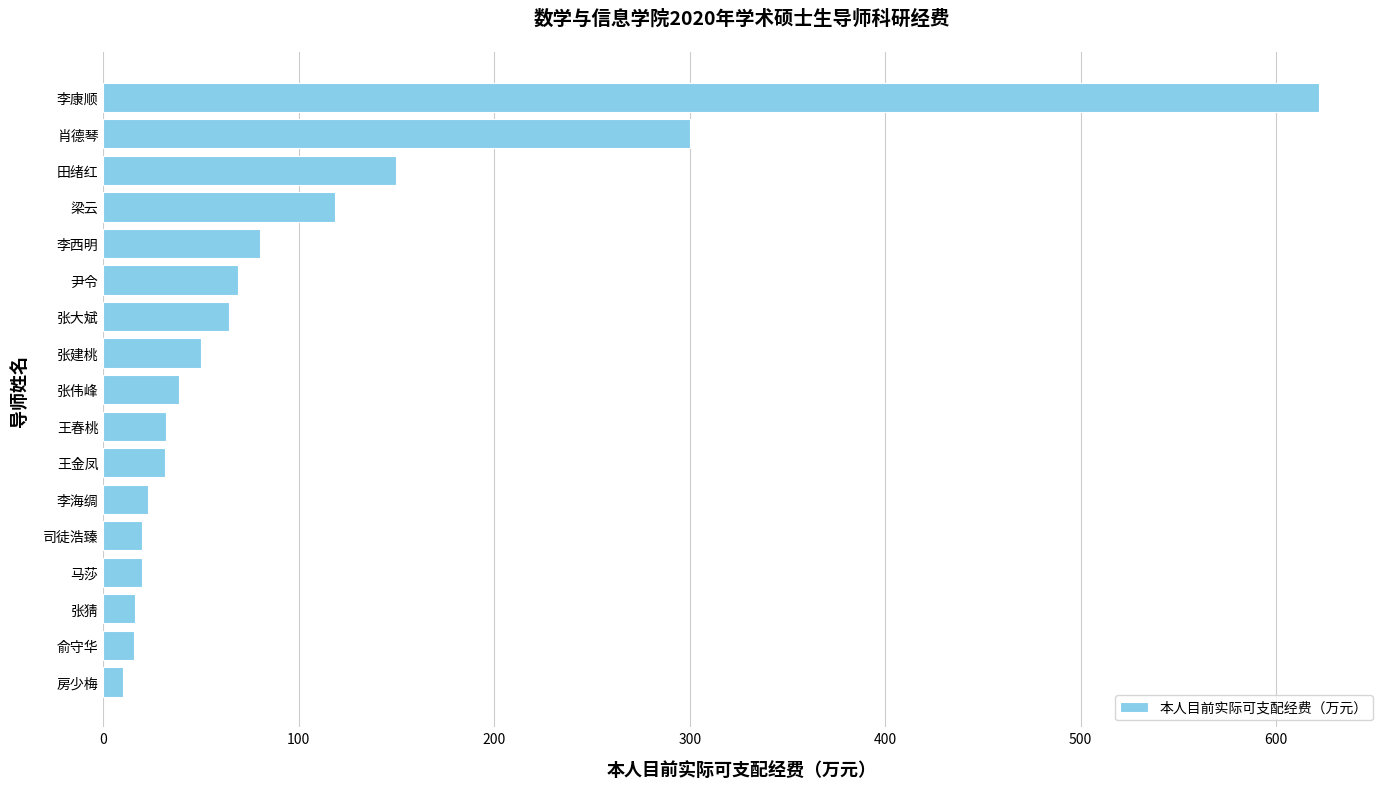

What is the greatest value displayed?

622.0